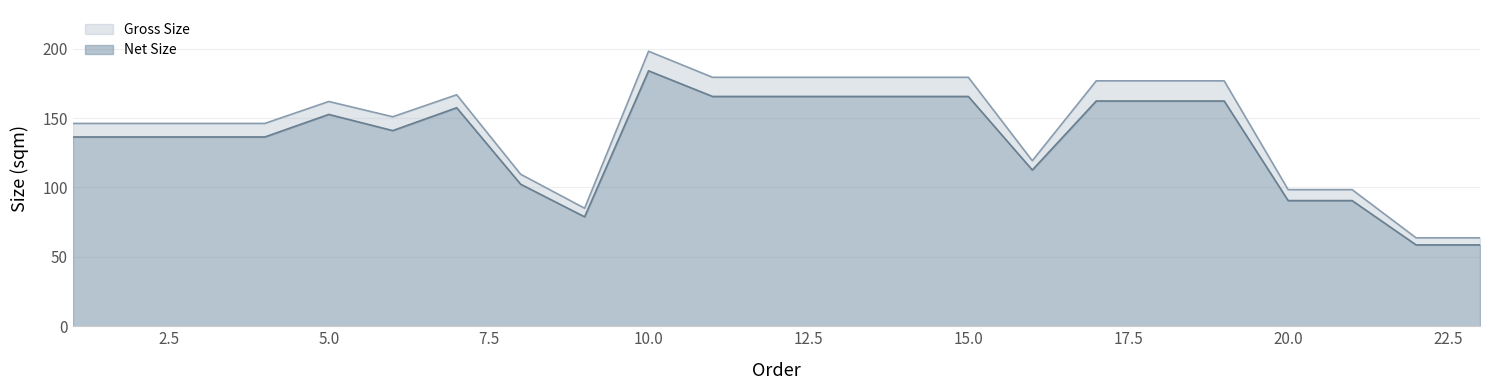

True or false: Gross Size and Net Size intersect in this chart.

False